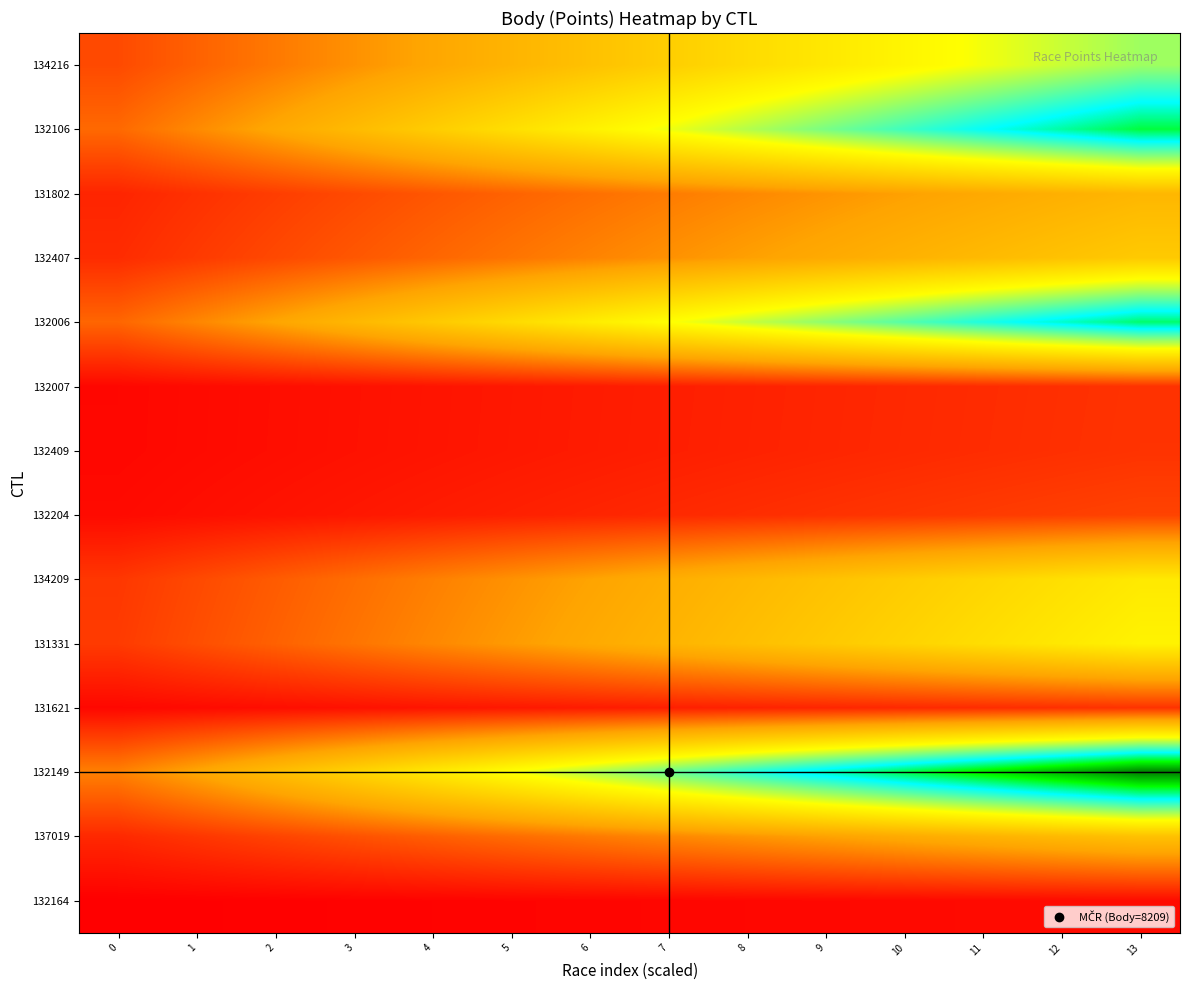

Reading left to right, extract all data points from this chart.

134216: 0=960.2	1=1255.6	2=1551.1	3=1846.5	4=2142.0	5=2437.4	6=2732.9	7=3028.3	8=3323.8	9=3619.2	10=3914.7	11=4210.1	12=4505.6	13=4801.0
132106: 0=1344.6	1=1758.3	2=2172.0	3=2585.8	4=2999.5	5=3413.2	6=3826.9	7=4240.7	8=4654.4	9=5068.1	10=5481.8	11=5895.6	12=6309.3	13=6723.0
131802: 0=499.2	1=652.8	2=806.4	3=960.0	4=1113.6	5=1267.2	6=1420.8	7=1574.4	8=1728.0	9=1881.6	10=2035.2	11=2188.8	12=2342.4	13=2496.0
132407: 0=585.6	1=765.8	2=946.0	3=1126.2	4=1306.3	5=1486.5	6=1666.7	7=1846.9	8=2027.1	9=2207.3	10=2387.4	11=2567.6	12=2747.8	13=2928.0
132006: 0=1306.0	1=1707.8	2=2109.7	3=2511.5	4=2913.4	5=3315.2	6=3717.1	7=4118.9	8=4520.8	9=4922.6	10=5324.5	11=5726.3	12=6128.2	13=6530.0
132007: 0=134.4	1=175.8	2=217.1	3=258.5	4=299.8	5=341.2	6=382.5	7=423.9	8=465.2	9=506.6	10=547.9	11=589.3	12=630.6	13=672.0
132409: 0=135.6	1=177.3	2=219.0	3=260.8	4=302.5	5=344.2	6=385.9	7=427.7	8=469.4	9=511.1	10=552.8	11=594.6	12=636.3	13=678.0
132204: 0=175.2	1=229.1	2=283.0	3=336.9	4=390.8	5=444.7	6=498.6	7=552.6	8=606.5	9=660.4	10=714.3	11=768.2	12=822.1	13=876.0
134209: 0=729.0	1=953.3	2=1177.6	3=1401.9	4=1626.2	5=1850.5	6=2074.8	7=2299.2	8=2523.5	9=2747.8	10=2972.1	11=3196.4	12=3420.7	13=3645.0
131331: 0=773.0	1=1010.8	2=1248.7	3=1486.5	4=1724.4	5=1962.2	6=2200.1	7=2437.9	8=2675.8	9=2913.6	10=3151.5	11=3389.3	12=3627.2	13=3865.0
131621: 0=135.4	1=177.1	2=218.7	3=260.4	4=302.0	5=343.7	6=385.4	7=427.0	8=468.7	9=510.4	10=552.0	11=593.7	12=635.3	13=677.0
132149: 0=1641.8	1=2147.0	2=2652.1	3=3157.3	4=3662.5	5=4167.6	6=4672.8	7=5178.0	8=5683.2	9=6188.3	10=6693.5	11=7198.7	12=7703.8	13=8209.0
137019: 0=548.2	1=716.9	2=885.6	3=1054.2	4=1222.9	5=1391.6	6=1560.3	7=1728.9	8=1897.6	9=2066.3	10=2235.0	11=2403.6	12=2572.3	13=2741.0
132164: 0=39.0	1=51.0	2=63.0	3=75.0	4=87.0	5=99.0	6=111.0	7=123.0	8=135.0	9=147.0	10=159.0	11=171.0	12=183.0	13=195.0